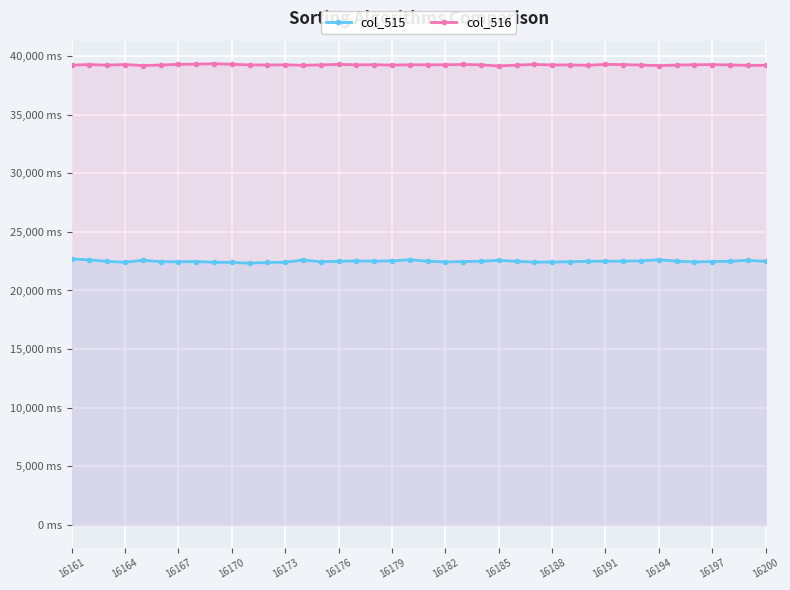

What are all the series names shown in the legend?

col_515, col_516